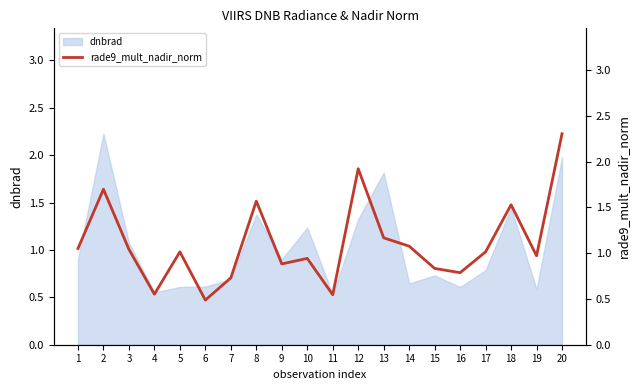

Which label corresponds to the largest value in the chart?

20